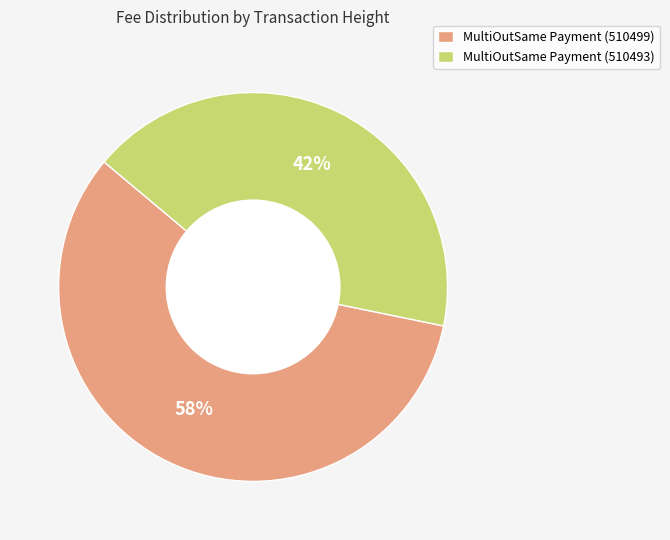

Rank the categories by value from highest to lowest.

MultiOutSame Payment (510499), MultiOutSame Payment (510493)